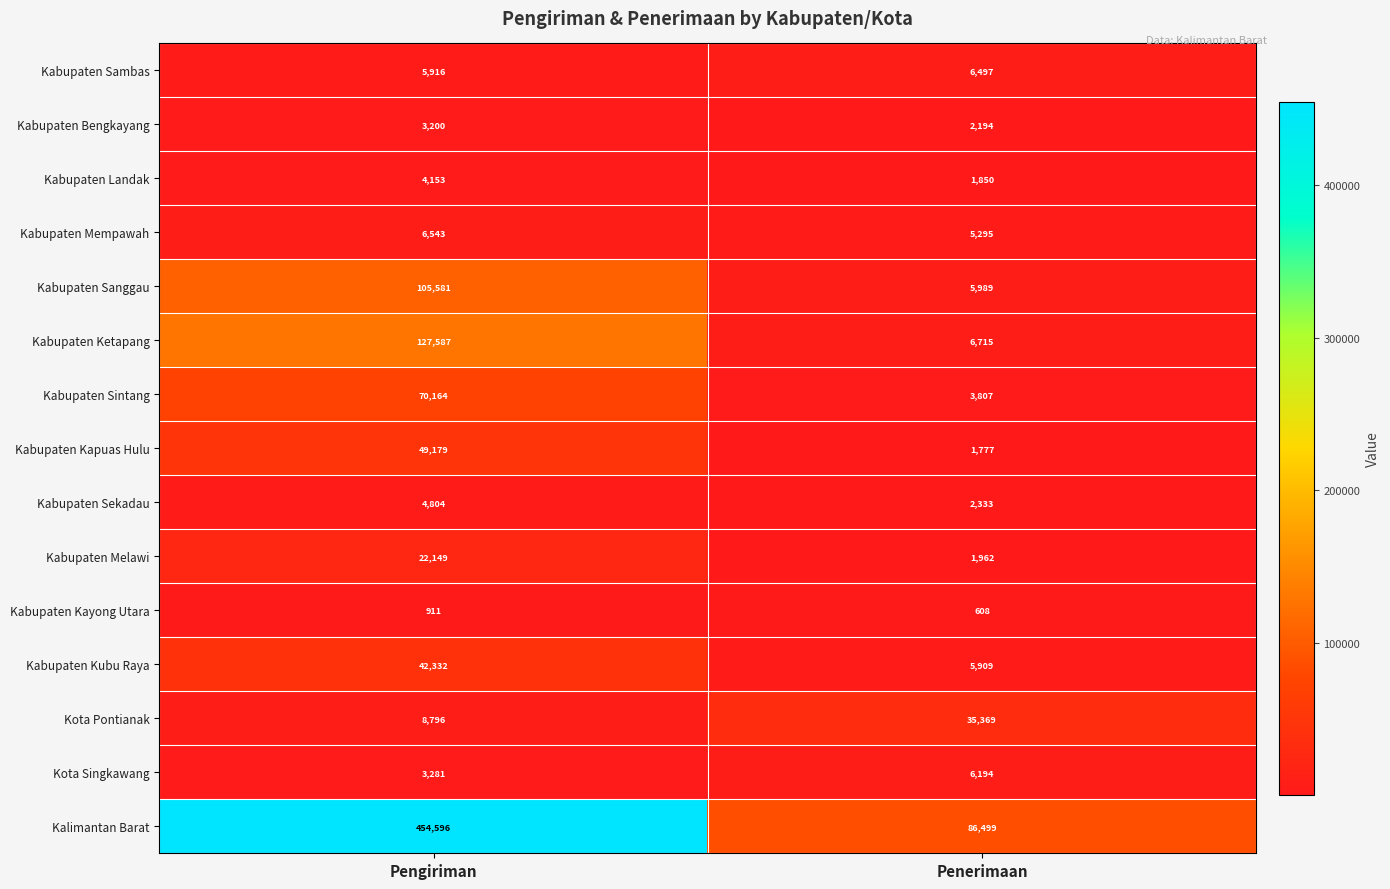

Count the number of categories in the chart.

2